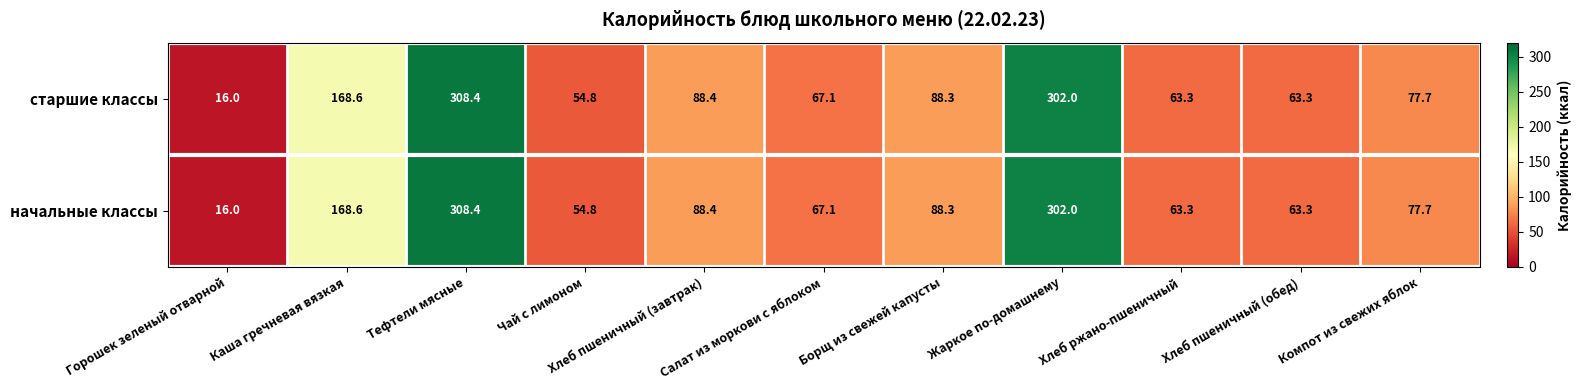

Where does the старшие классы series first go above 77?

Каша гречневая вязкая